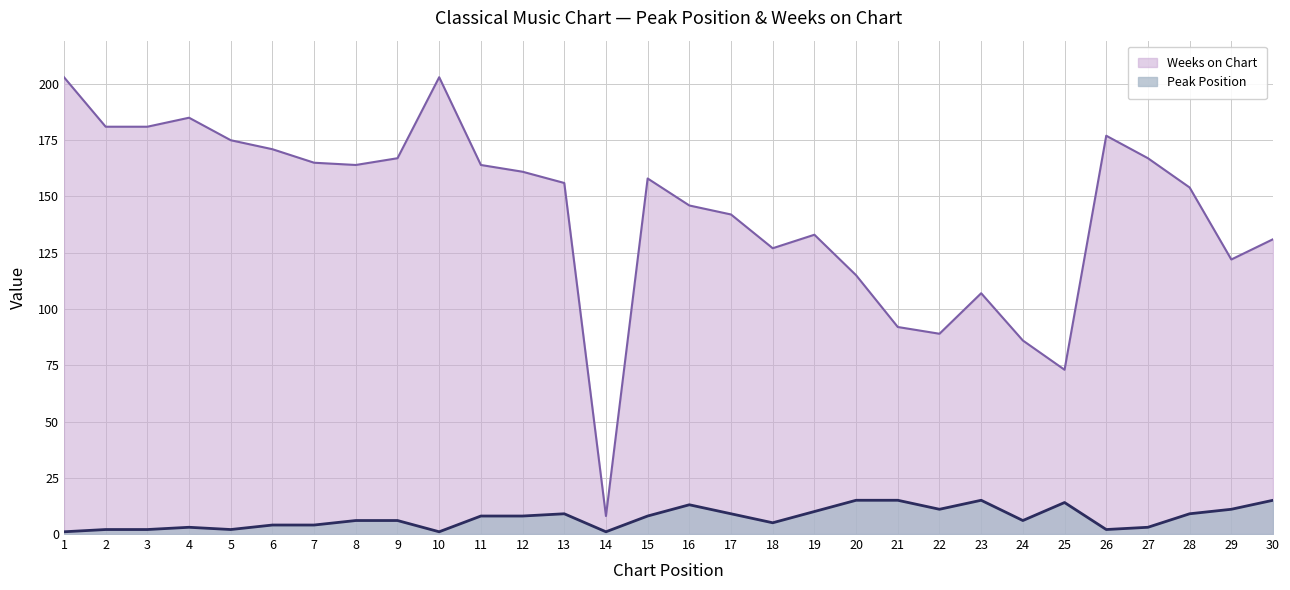

Which series has the largest total across all categories?

Weeks on Chart